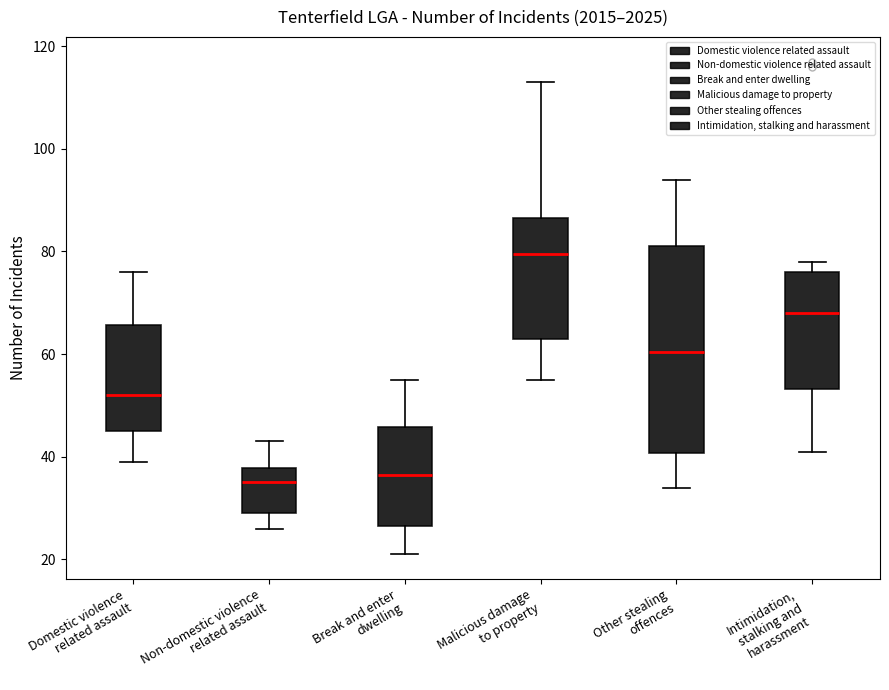

Reading left to right, read every box against the y-axis: the position of its median line, the range the box covers, and the ends of its whiskers. The values are not printed on the chart, so give them approximately, as read against the axis.

Domestic violence related assault: median 52, box 46 to 66, whiskers 40 to 76
Non-domestic violence related assault: median 36, box 30 to 38, whiskers 26 to 44
Break and enter dwelling: median 36, box 26 to 46, whiskers 22 to 56
Malicious damage to property: median 80, box 64 to 86, whiskers 56 to 114
Other stealing offences: median 60, box 40 to 82, whiskers 34 to 94
Intimidation, stalking and harassment: median 68, box 54 to 76, whiskers 42 to 78